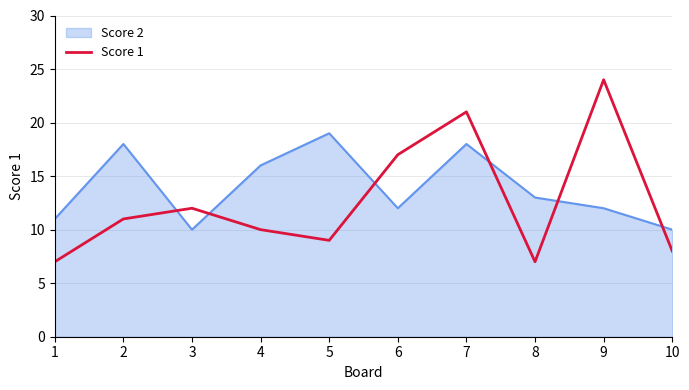

Which has a higher value, 3 or 2?

3